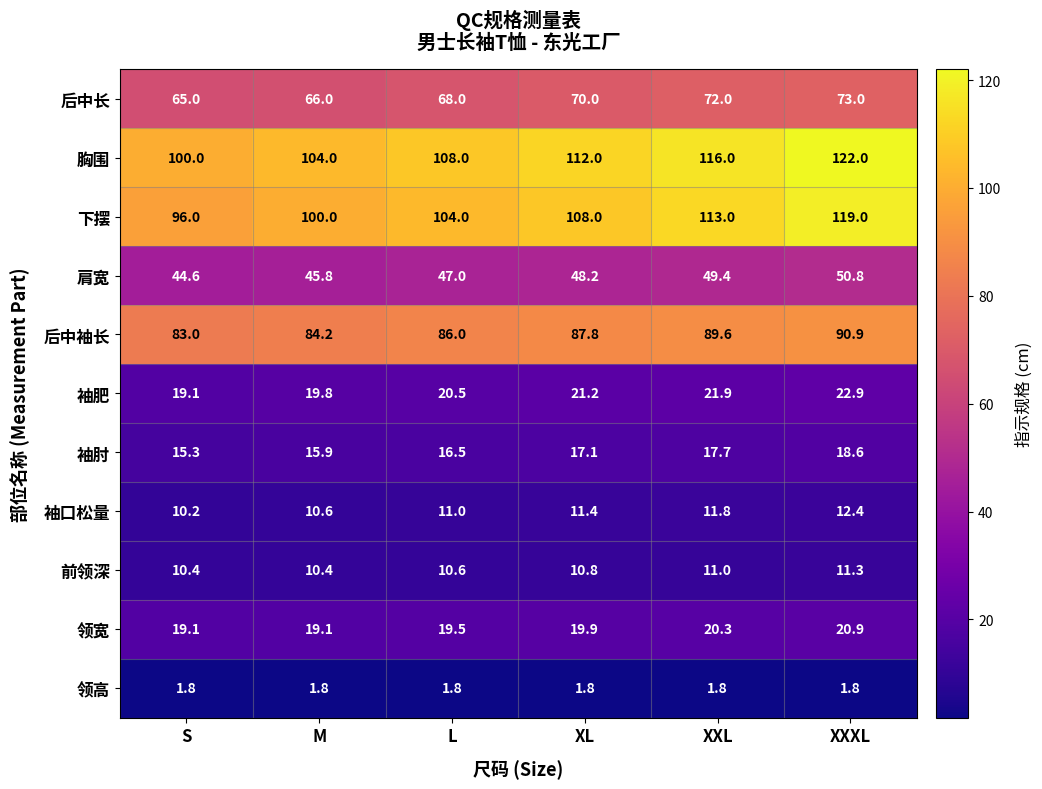

What is the difference between the 袖肘 values at S and XL?

1.8